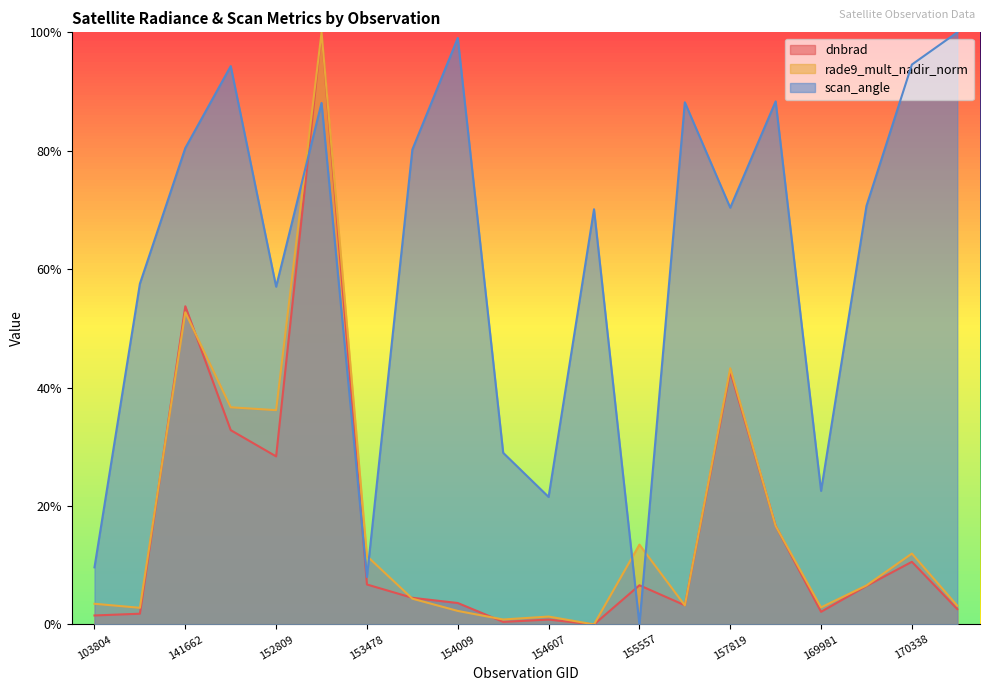

The dnbrad series shows 0.1 at 153478. True or false?

False